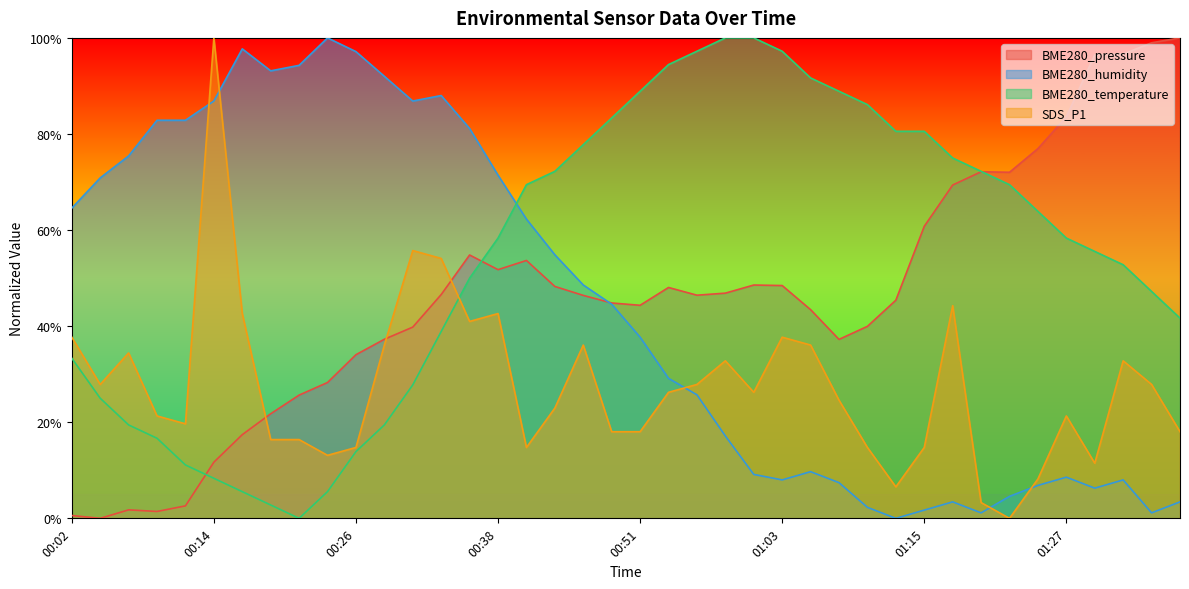

Which series has the widest spread of values?

BME280_pressure